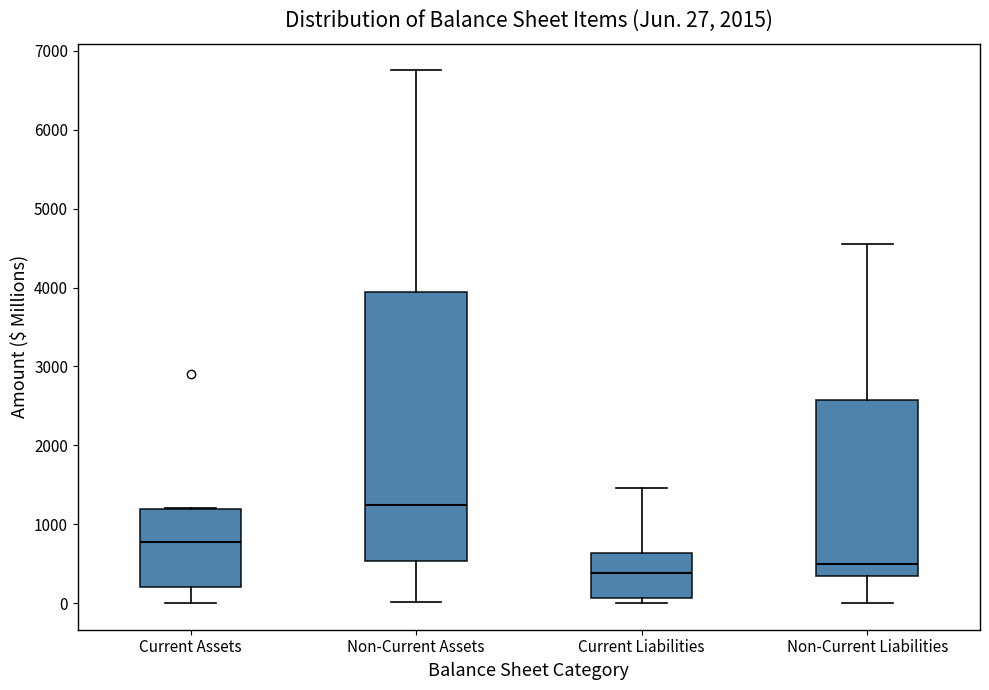

Which box's median line is the lowest?

Current Liabilities